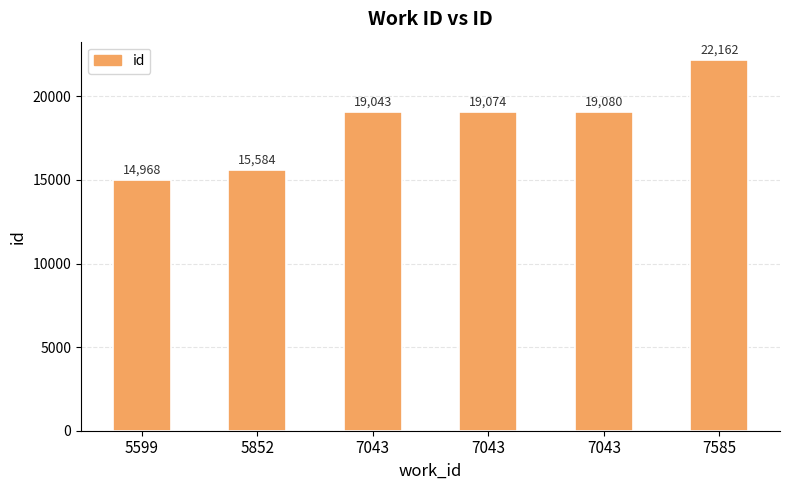

Where does the data first go above 19074?

7043